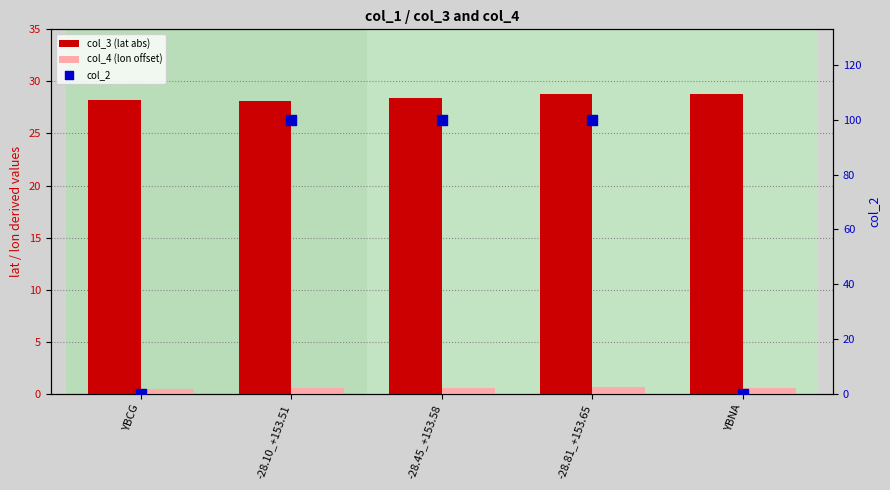

Which series has the widest spread of Y values?

col_2